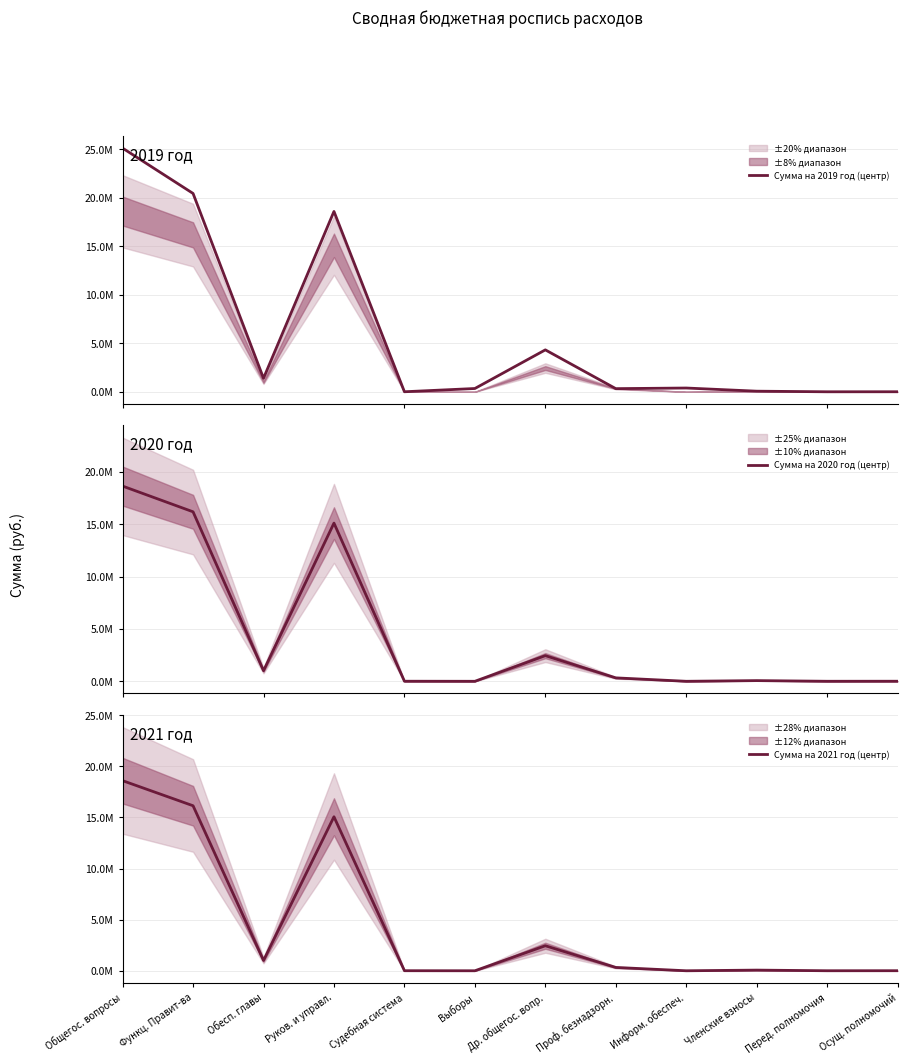

What is the label of the 11th point from the left?

Перед. полномочия